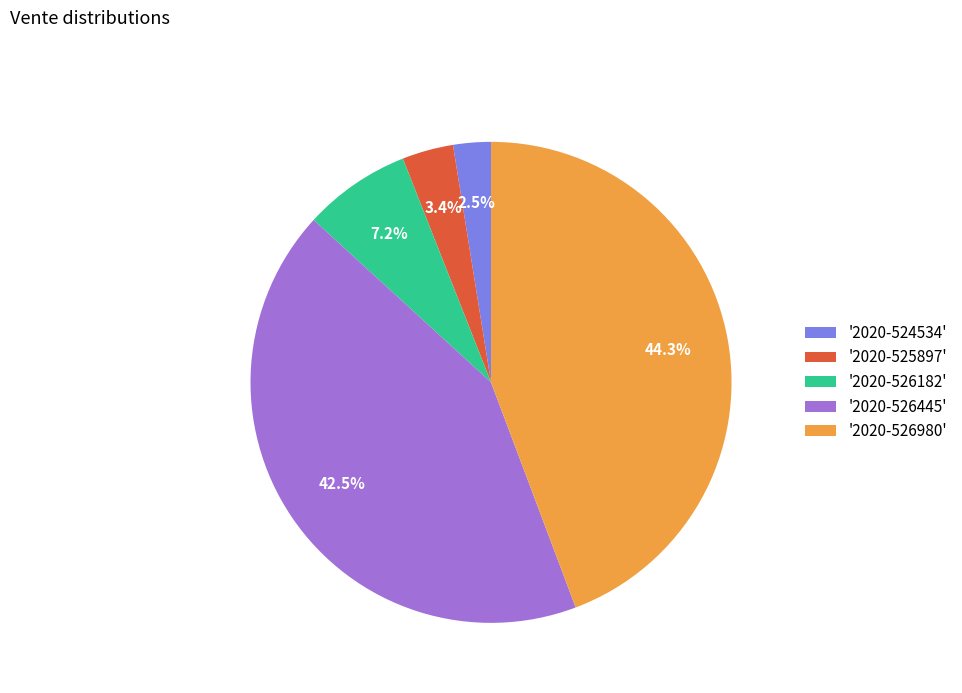

How much of the chart is everything except '2020-526182'?

92.8%